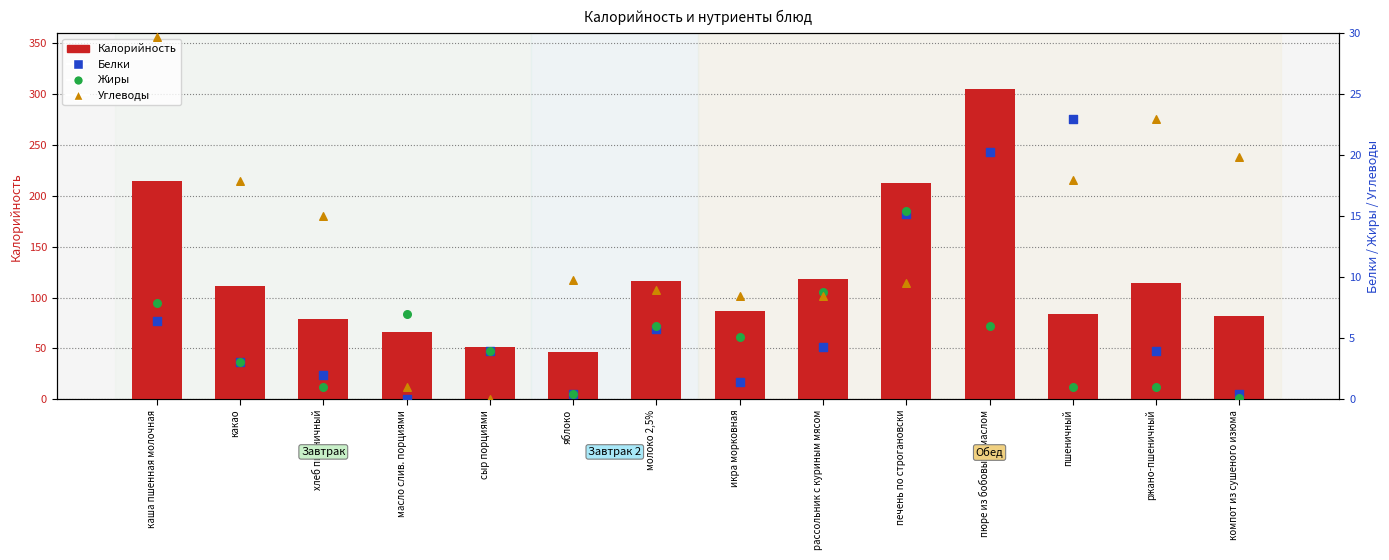

At which category is the sum across all series the highest?

пюре из бобовых с маслом